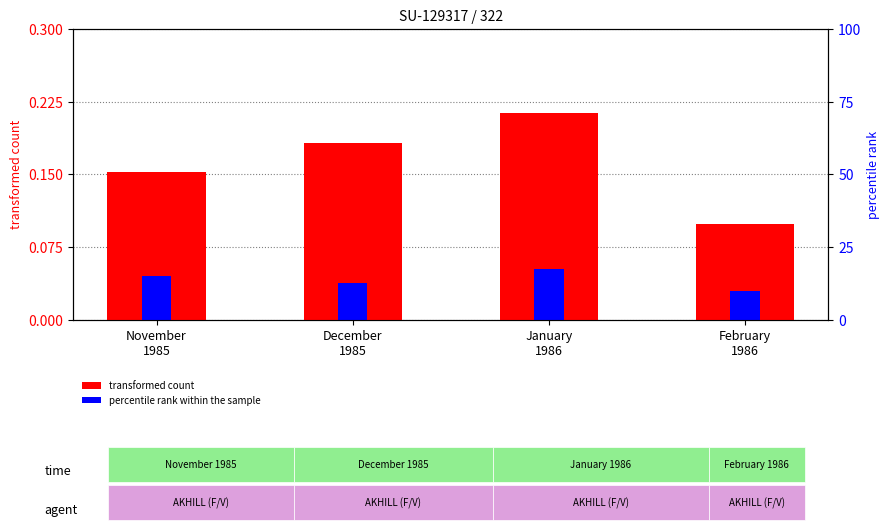

What is the label of the 4th bar from the left?

February
1986